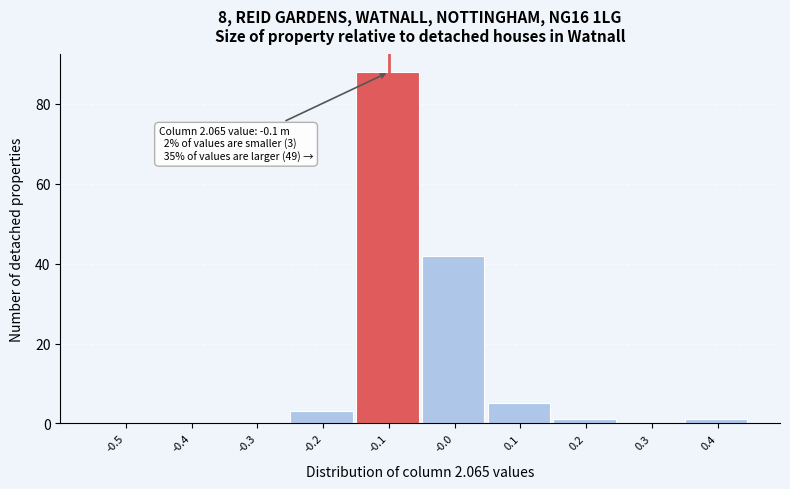

Reading right to left, transcribe all the data shown in this chart.

0.4=1	0.3=0	0.2=1	0.1=5	-0.0=42	-0.1=88	-0.2=3	-0.3=0	-0.4=0	-0.5=0